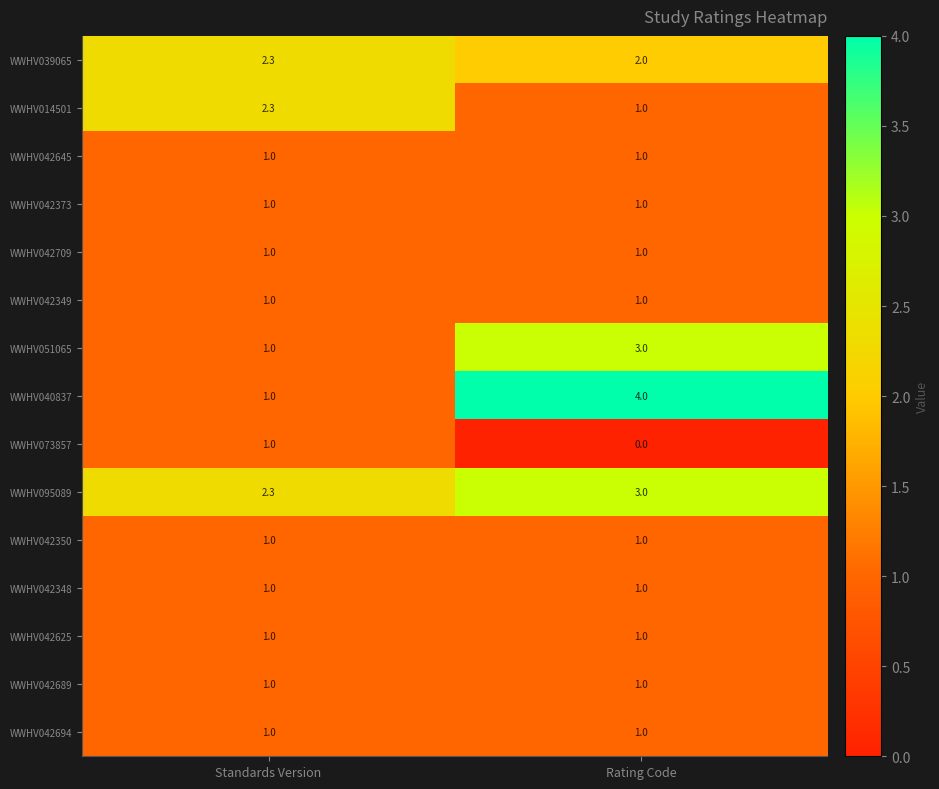

What is the highest value of the WWHV051065 series?

3.0